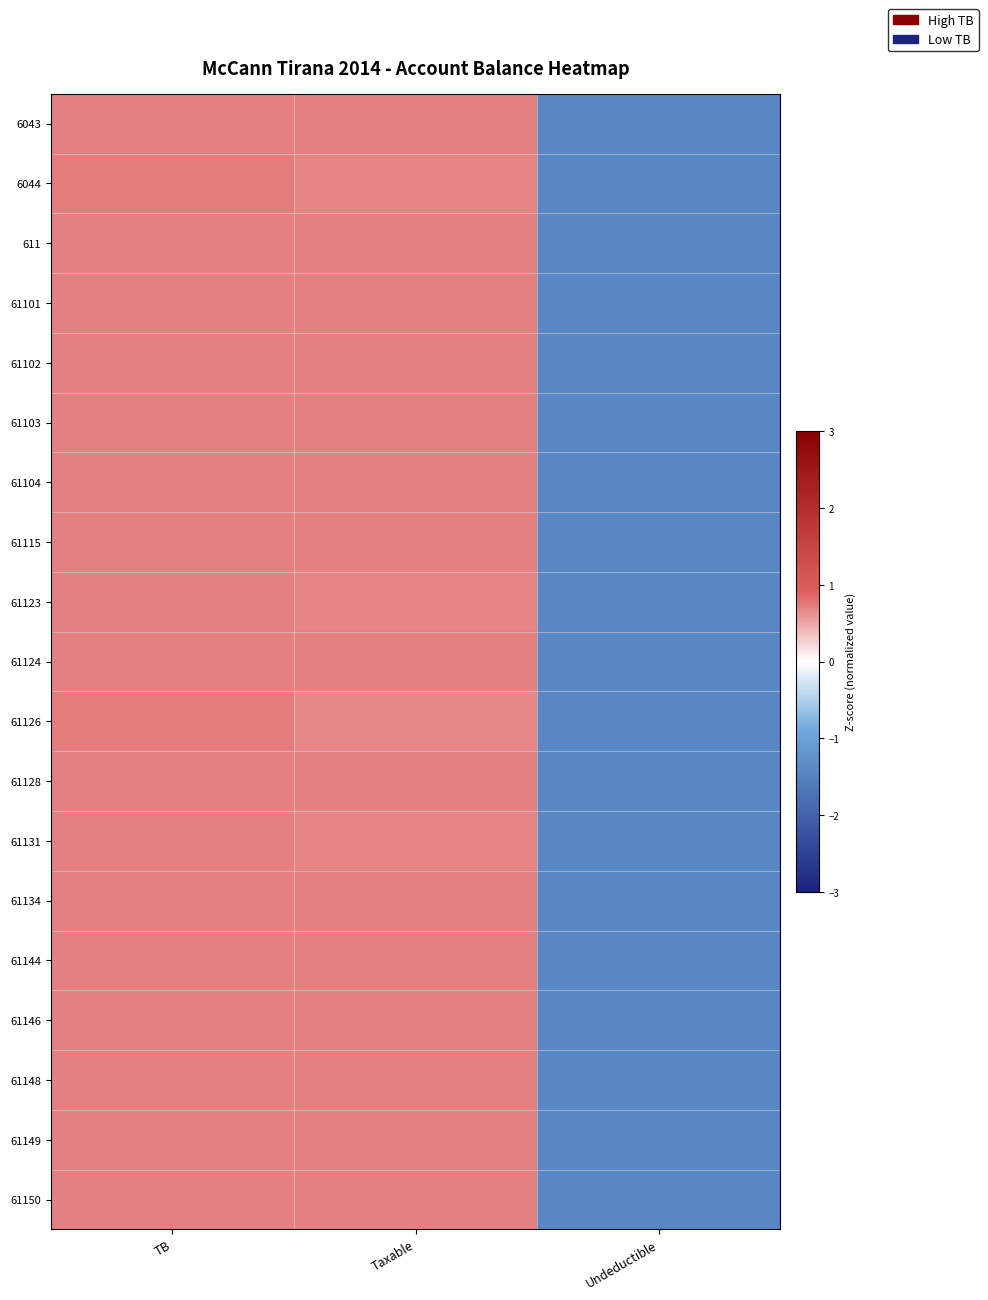

How many categories are shown in the chart?

3